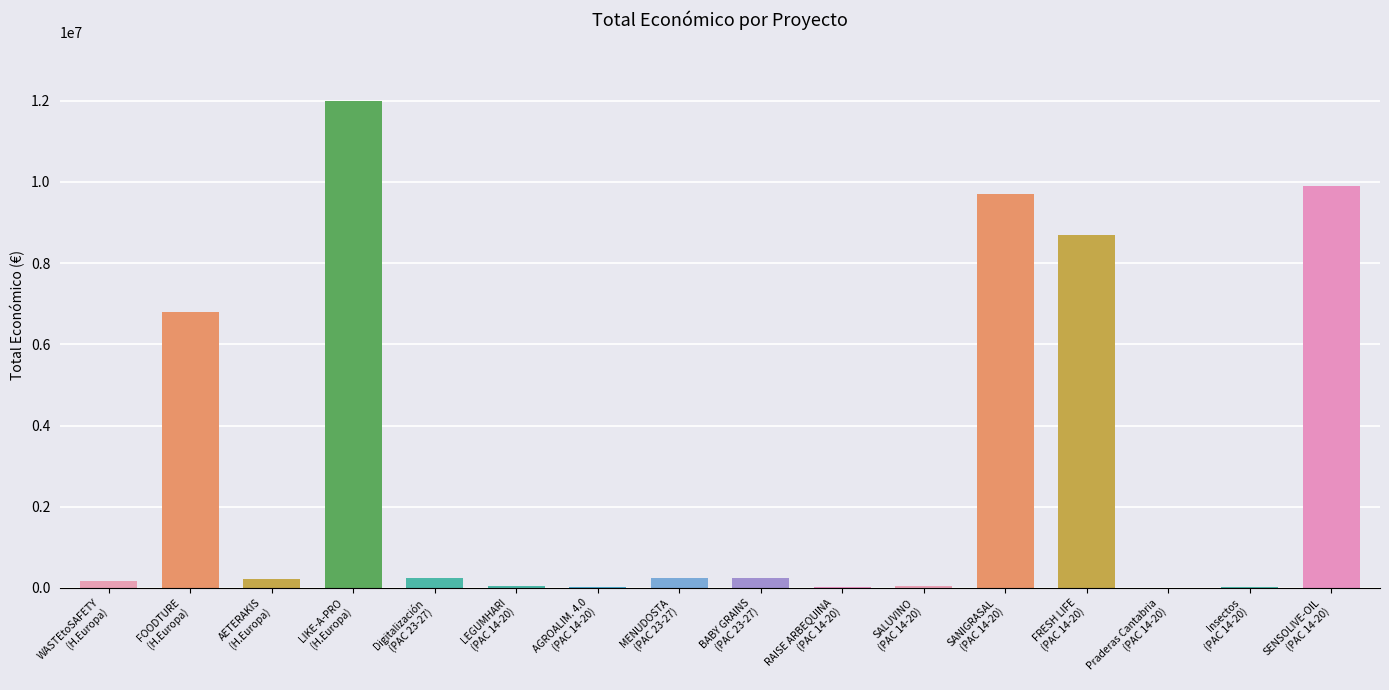

Which category has the highest value across all series?

LIKE-A-PRO
(H.Europa)